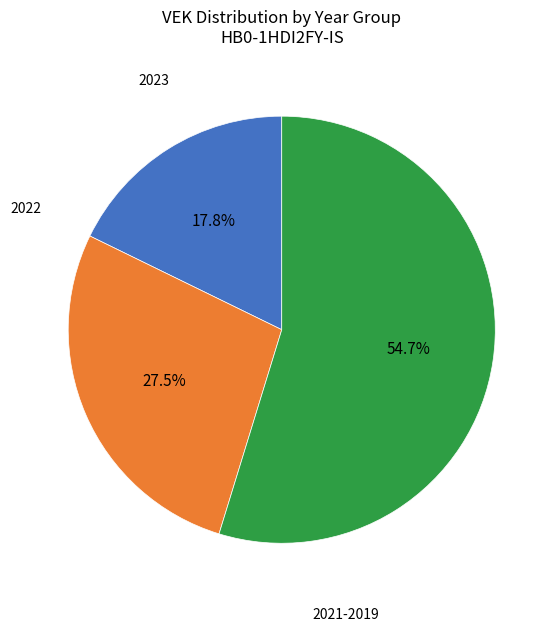

Is there any slice that represents more than half of the pie?

Yes